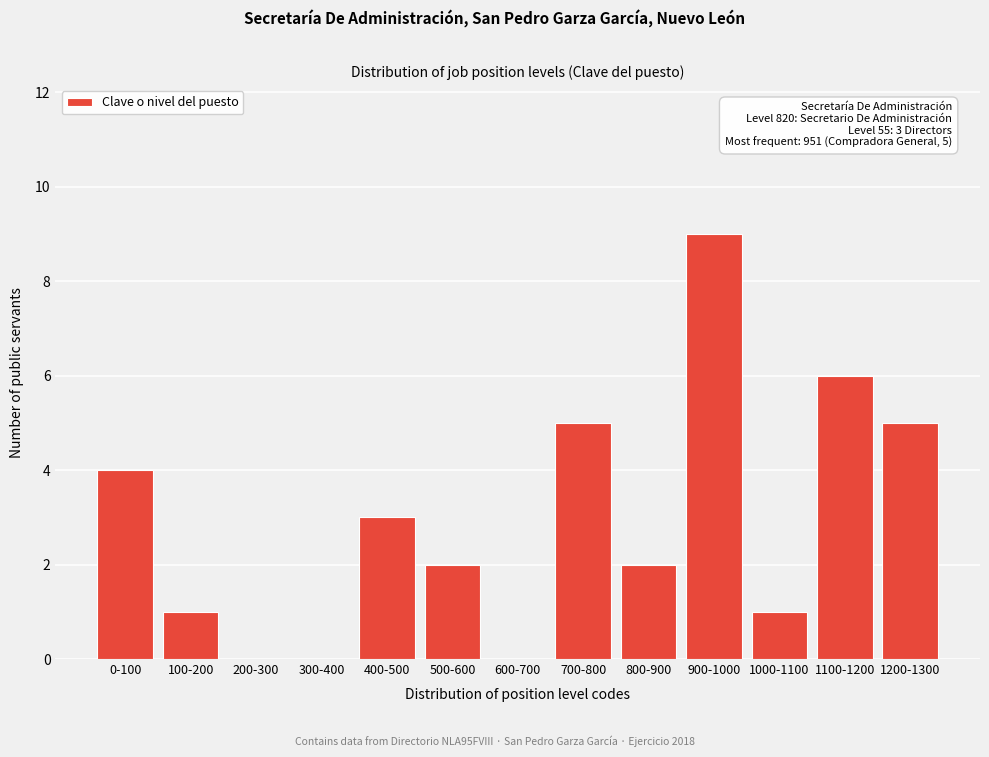

Reading left to right, extract all data points from this chart.

0-100=4	100-200=1	200-300=0	300-400=0	400-500=3	500-600=2	600-700=0	700-800=5	800-900=2	900-1000=9	1000-1100=1	1100-1200=6	1200-1300=5